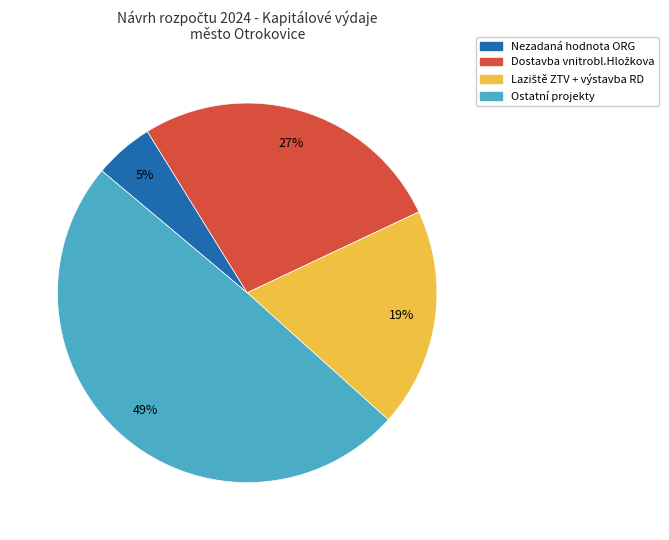

To the nearest percent, what is the difference between the largest and smallest slice percentages?

44%